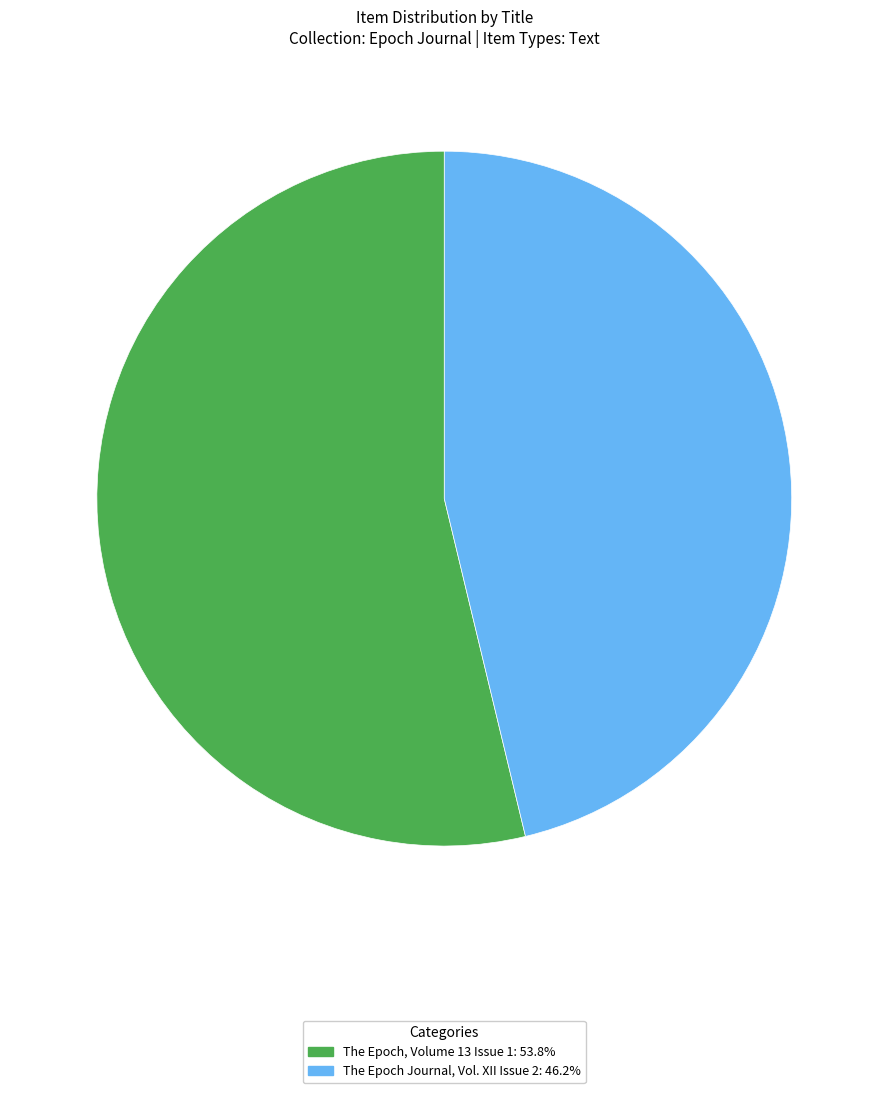

Which has a higher value, The Epoch, Volume 13 Issue 1 or The Epoch Journal, Vol. XII Issue 2?

The Epoch, Volume 13 Issue 1